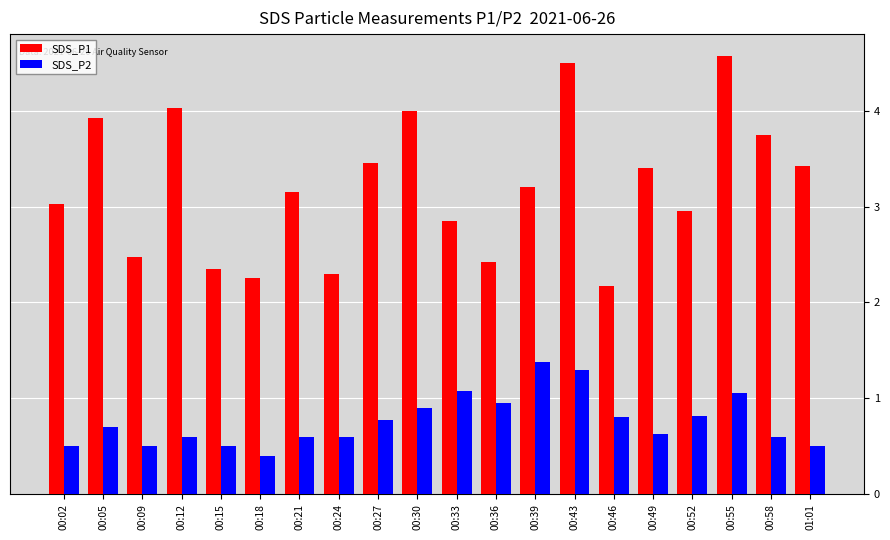

What is the sum of all SDS_P1 values?

64.2